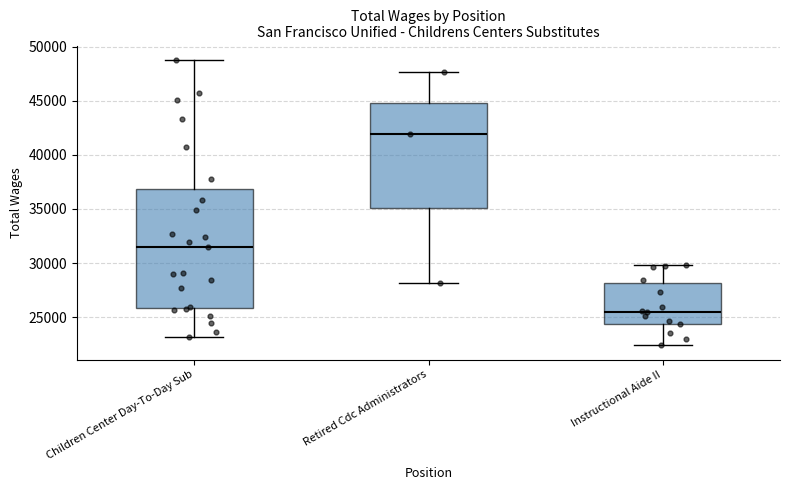

Comparing the boxes themselves (not the whiskers), which one is the tallest?

Children Center Day-To-Day Sub